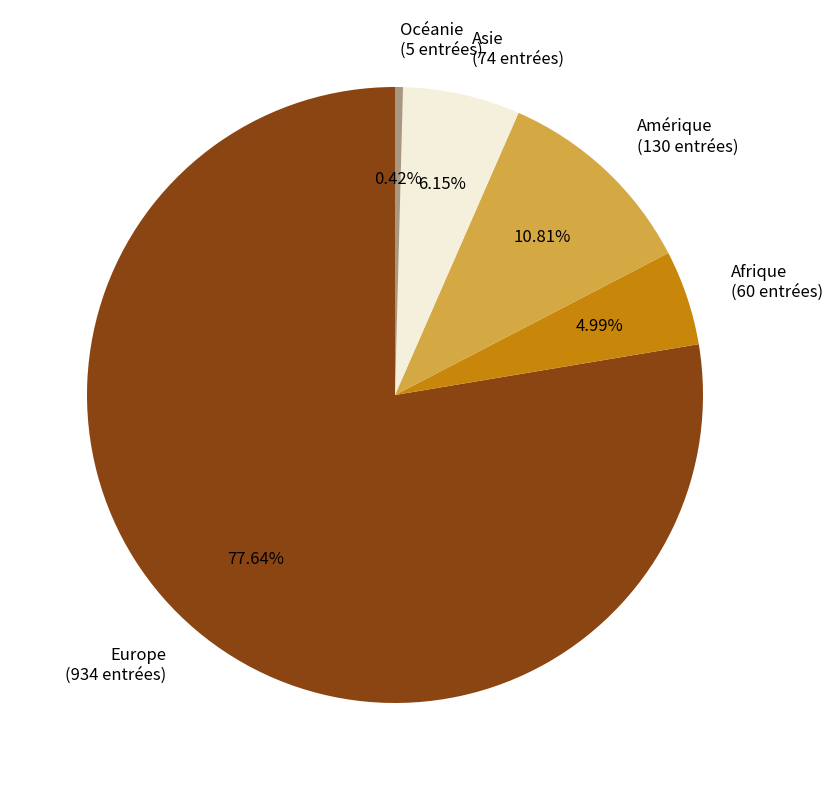

True or false: Asie accounts for 1% of the total.

False